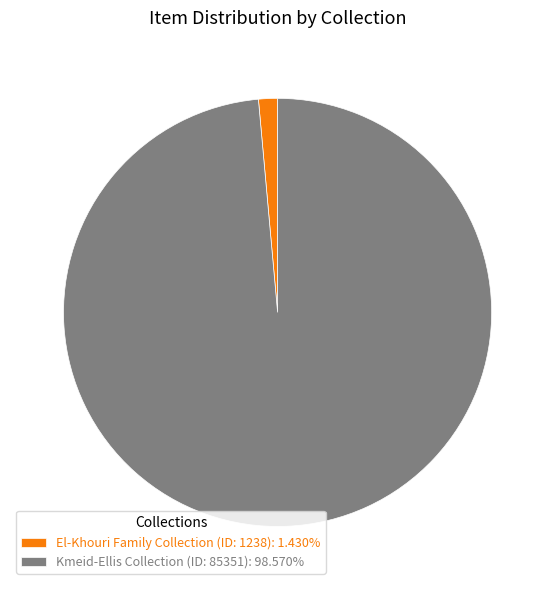

What is the smallest slice in the pie chart?

El-Khouri Family Collection (ID: 1238)